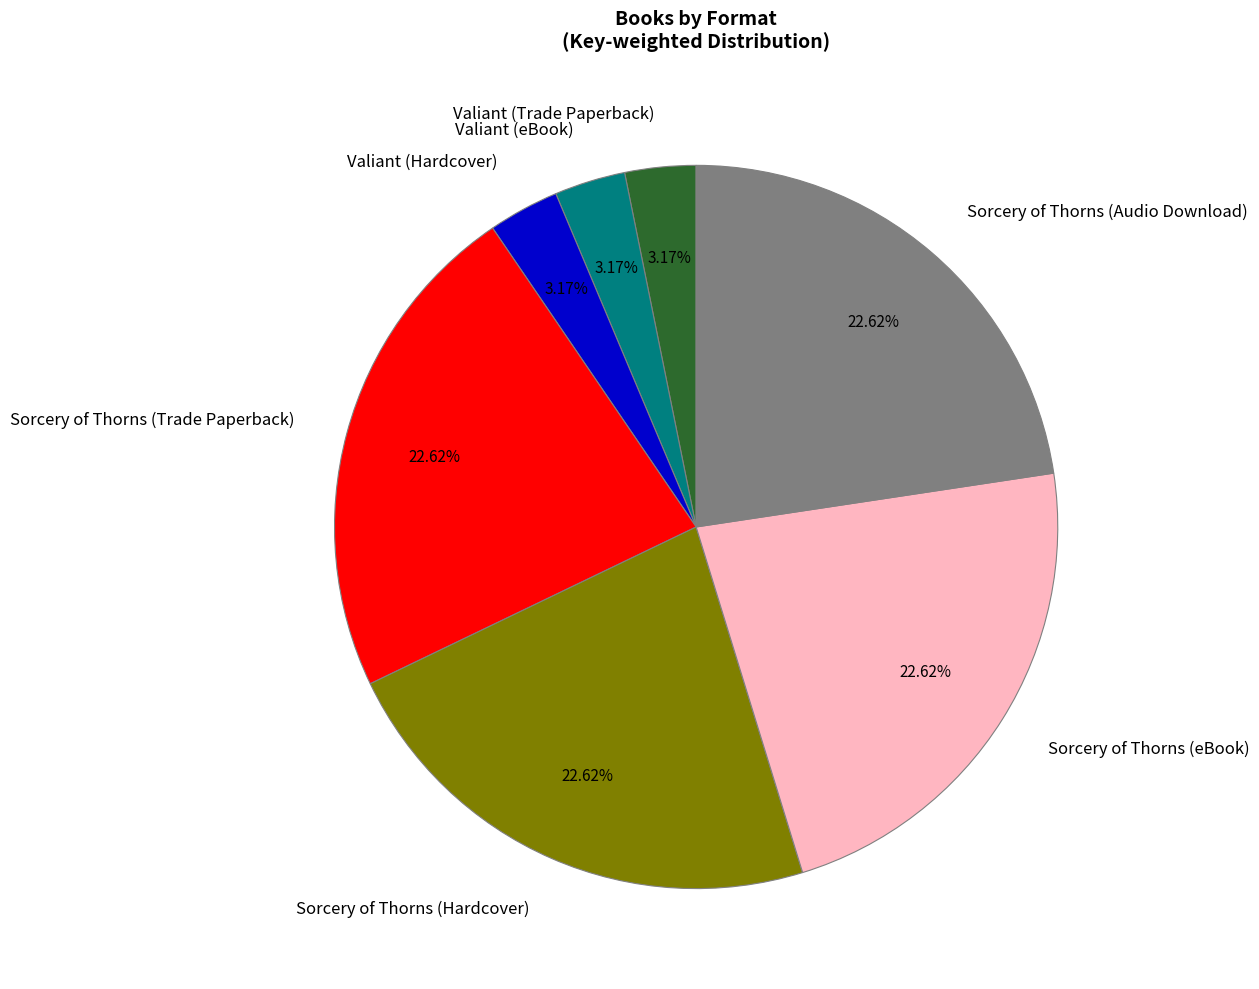

How many slices are in this pie chart?

7